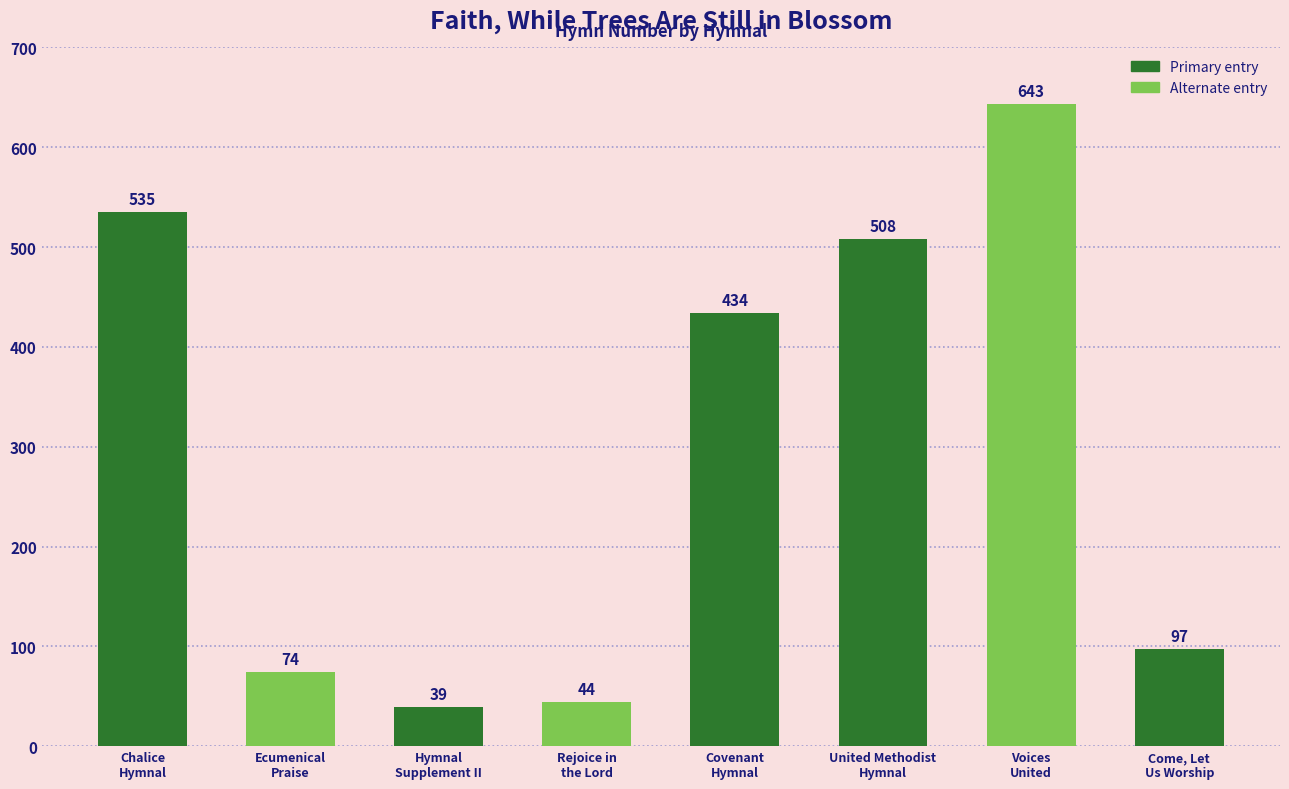

True or false: the data shows 39 at Hymnal
Supplement II.

True